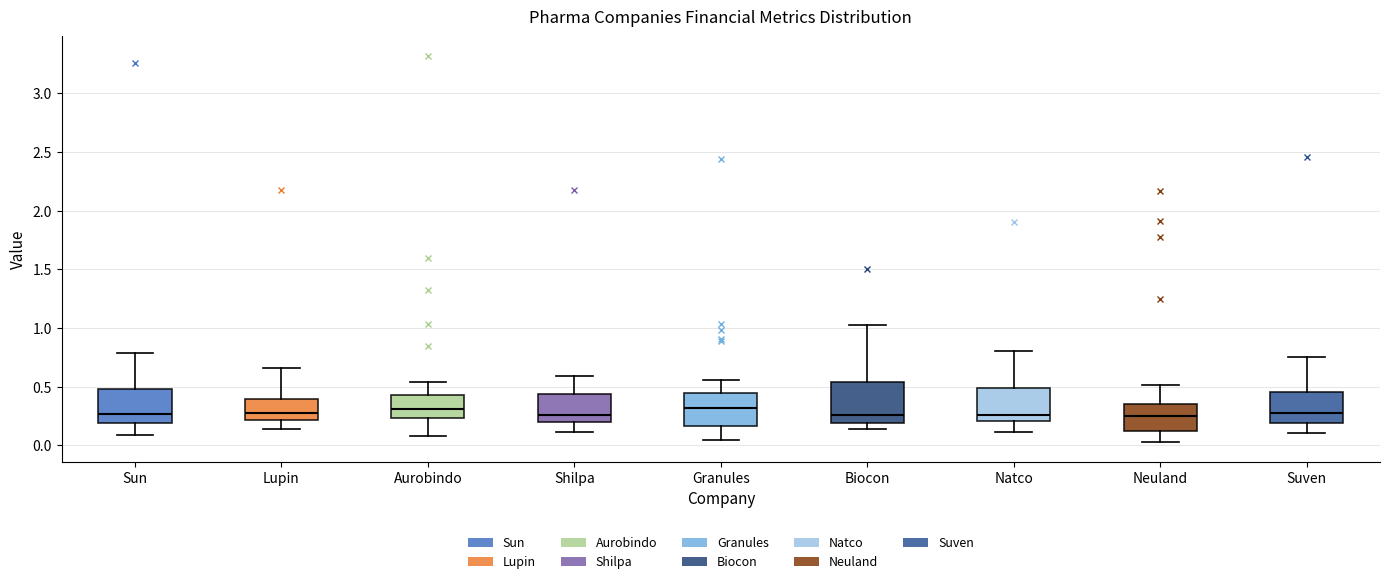

Reading left to right, transcribe this box plot: for each box, give where its median line is, the range the box spans, and where its two whiskers end, as read against the y-axis. The values are not printed on the chart, so give them approximately, as read against the axis.

Sun: median 0.25, box 0.20 to 0.50, whiskers 0.10 to 0.80
Lupin: median 0.30, box 0.20 to 0.40, whiskers 0.15 to 0.65
Aurobindo: median 0.30, box 0.25 to 0.45, whiskers 0.10 to 0.55
Shilpa: median 0.25, box 0.20 to 0.45, whiskers 0.10 to 0.60
Granules: median 0.30, box 0.15 to 0.45, whiskers 0.05 to 0.55
Biocon: median 0.25, box 0.20 to 0.55, whiskers 0.15 to 1.05
Natco: median 0.25, box 0.20 to 0.50, whiskers 0.10 to 0.80
Neuland: median 0.25, box 0.10 to 0.35, whiskers 0.05 to 0.50
Suven: median 0.30, box 0.20 to 0.45, whiskers 0.10 to 0.75